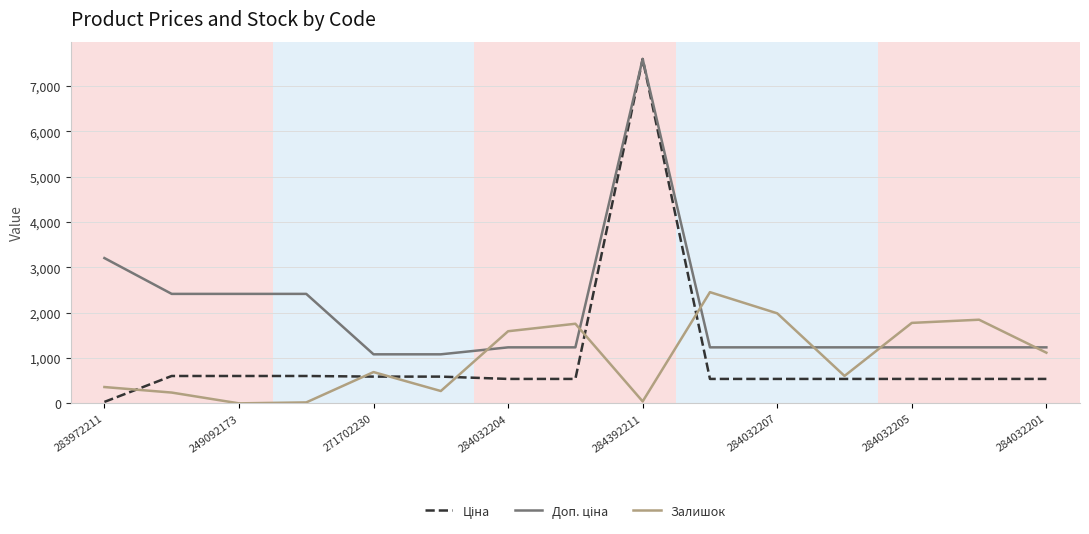

What is the maximum value for Залишок?

2453.0